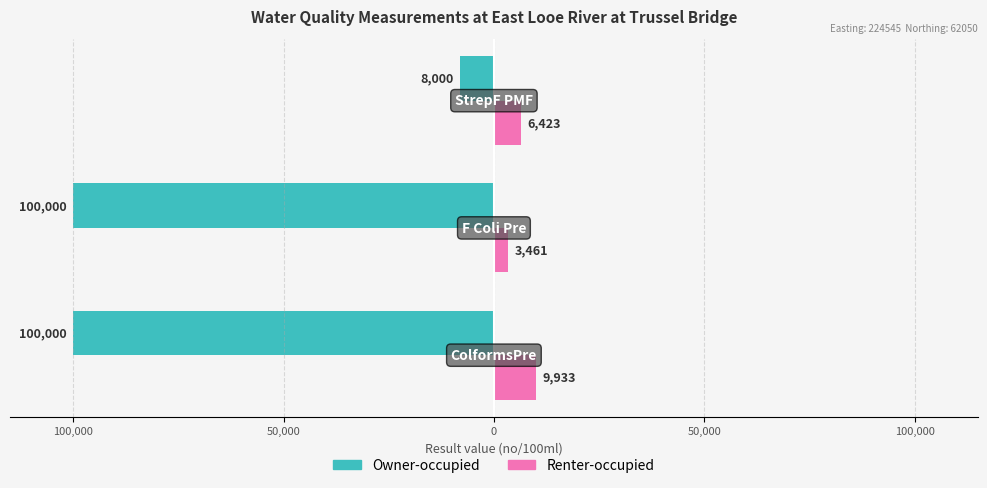

Count the Owner-occupied values in the range -100000 to -8000.

3